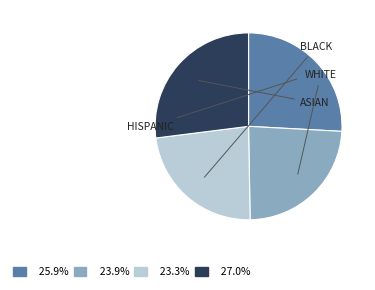

Is there a majority slice in this chart?

No